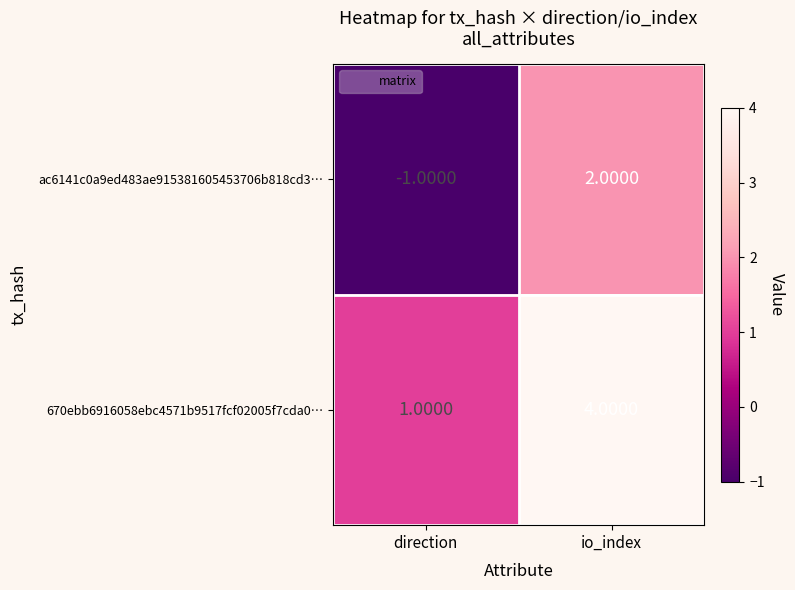

What is the difference between the ac6141c0a9ed483ae915381605453706b818cd3… values at direction and io_index?

3